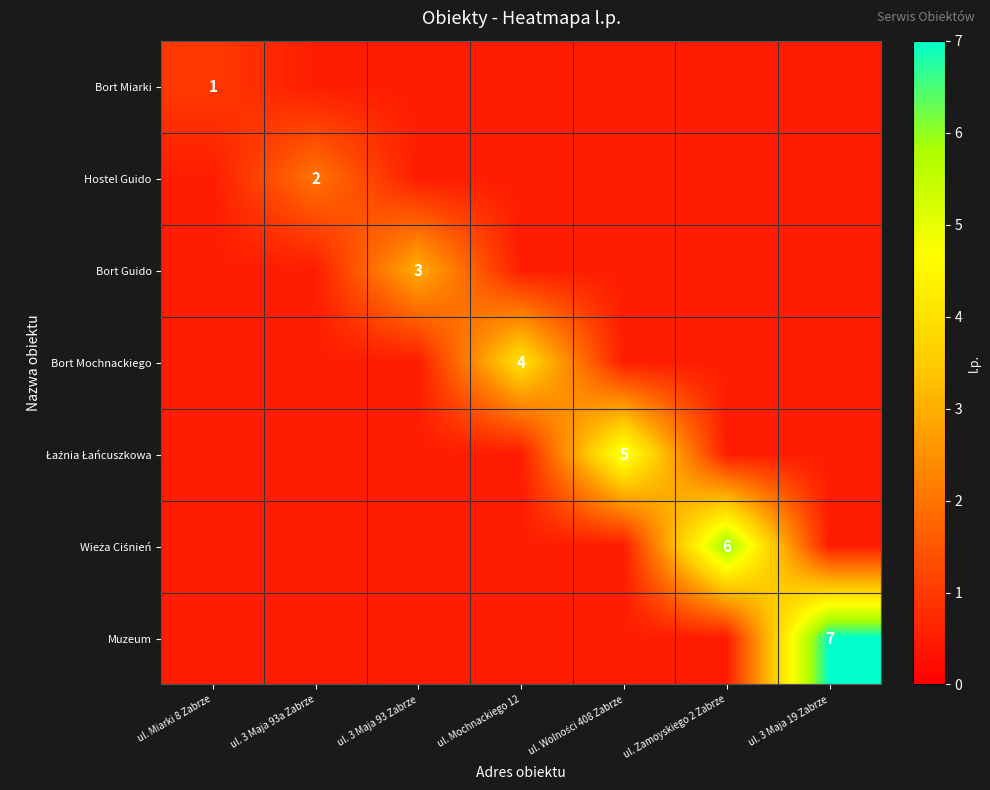

The value of Bort Miarki at ul. Miarki 8 Zabrze is 1.4. True or false?

False